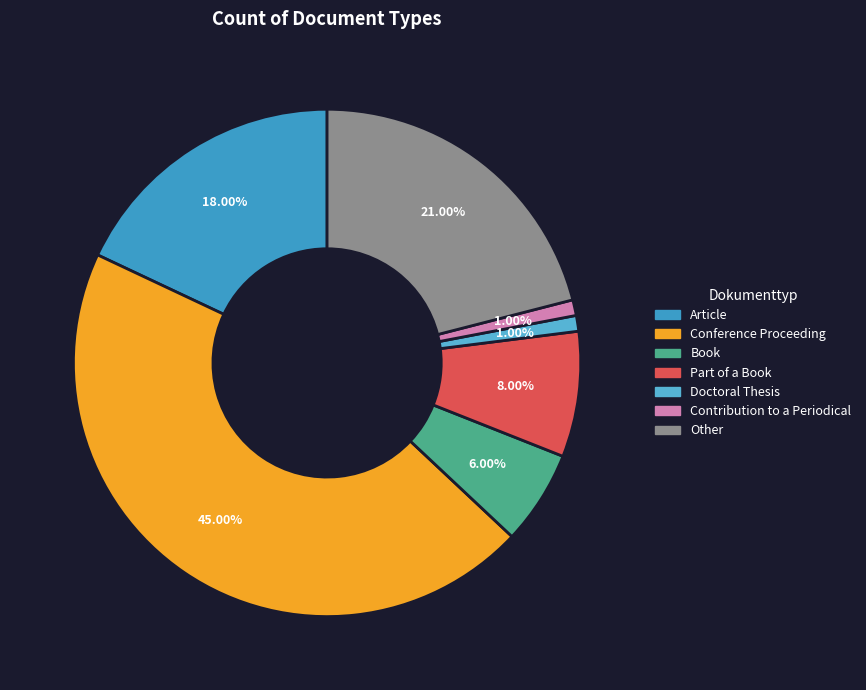

Rank the categories by value from highest to lowest.

Conference Proceeding, Other, Article, Part of a Book, Book, Doctoral Thesis, Contribution to a Periodical